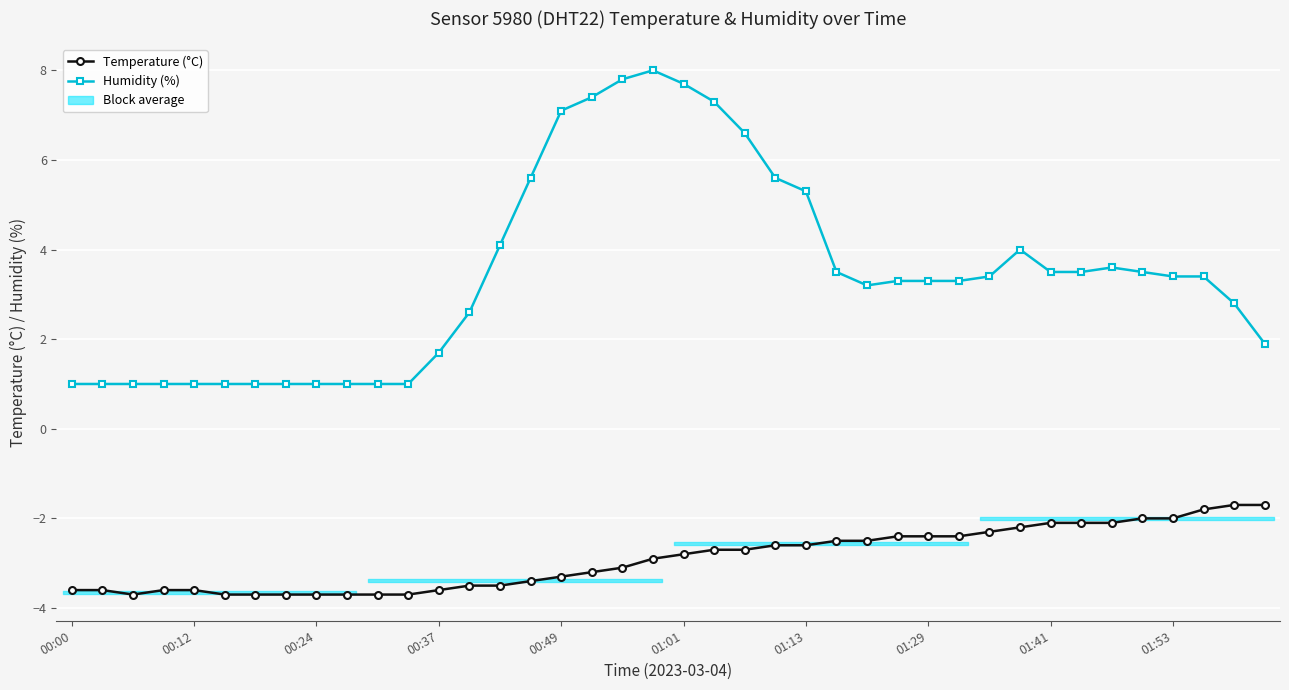

True or false: Humidity (%) has a value of 1.6 at 18.

False